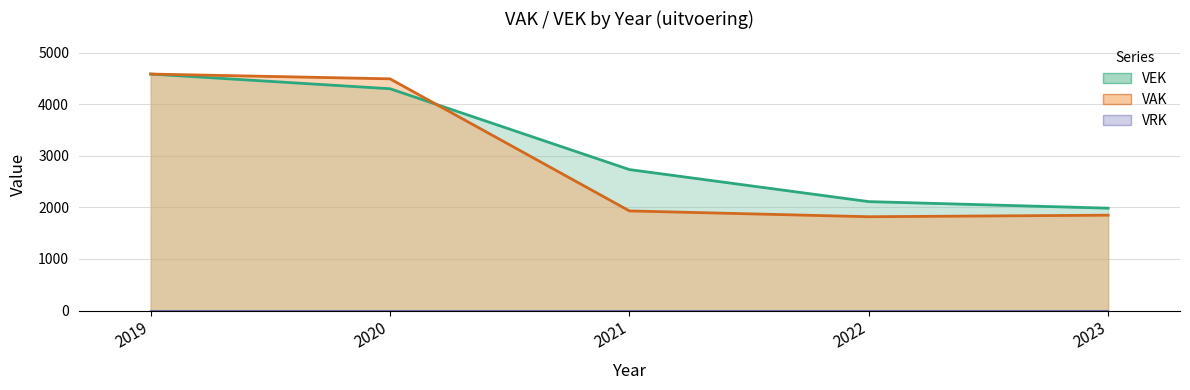

List the labels in order of VEK value, largest first.

2019, 2020, 2021, 2022, 2023